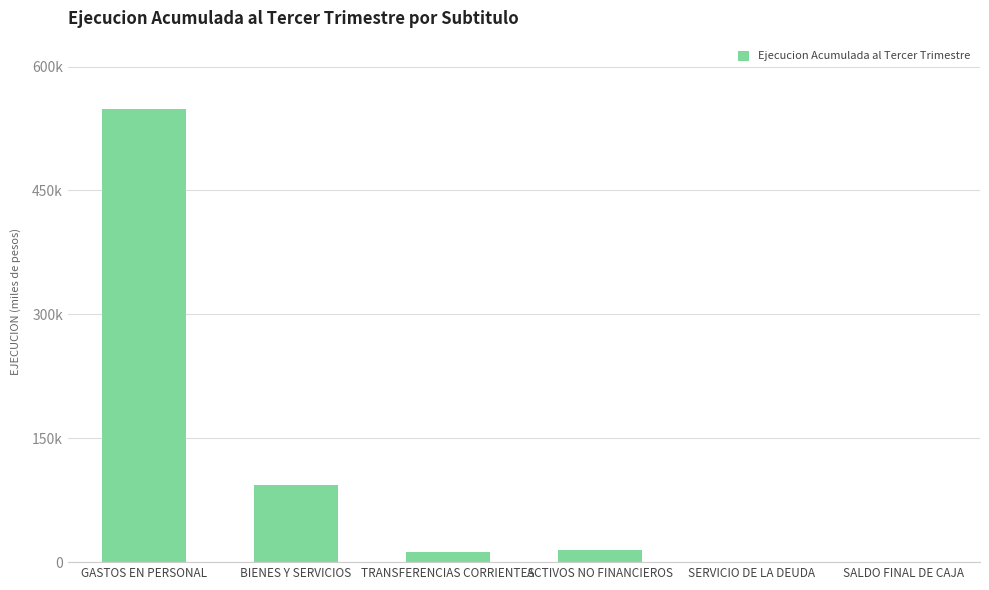

What is the greatest value displayed?

549060